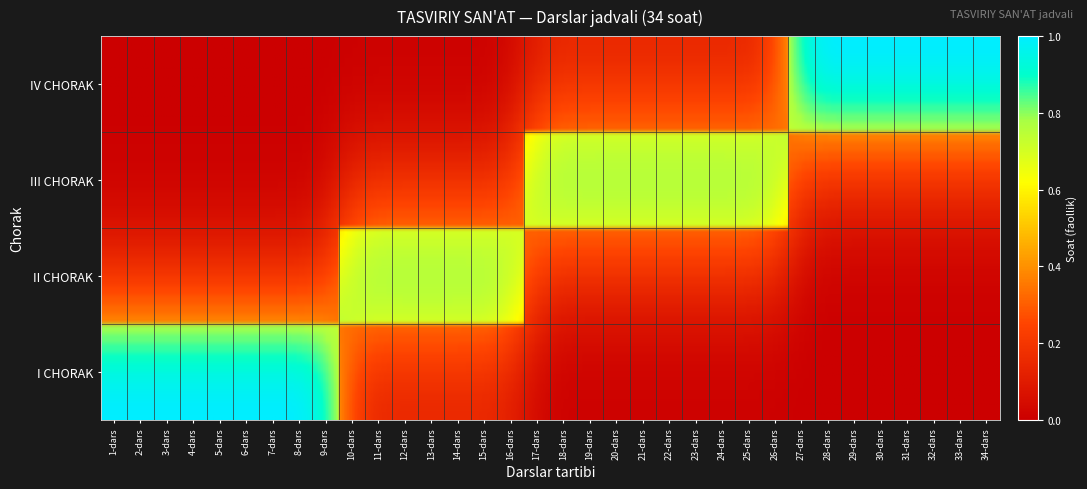

At 25-dars, list the series in order from smallest to largest.

I CHORAK, II CHORAK, IV CHORAK, III CHORAK